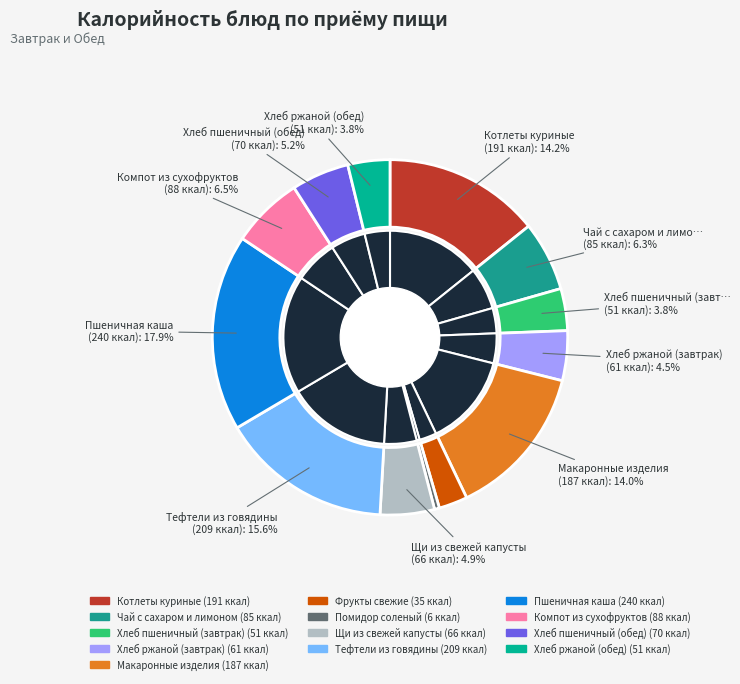

Which has a higher value, Хлеб пшеничный (обед) or Пшеничная каша?

Пшеничная каша